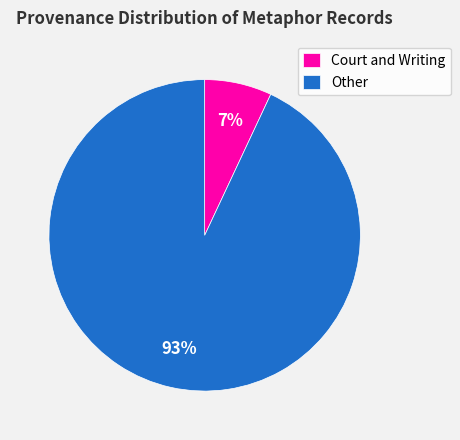

To the nearest percent, what is the combined percentage of Court and Writing and Other?

100%